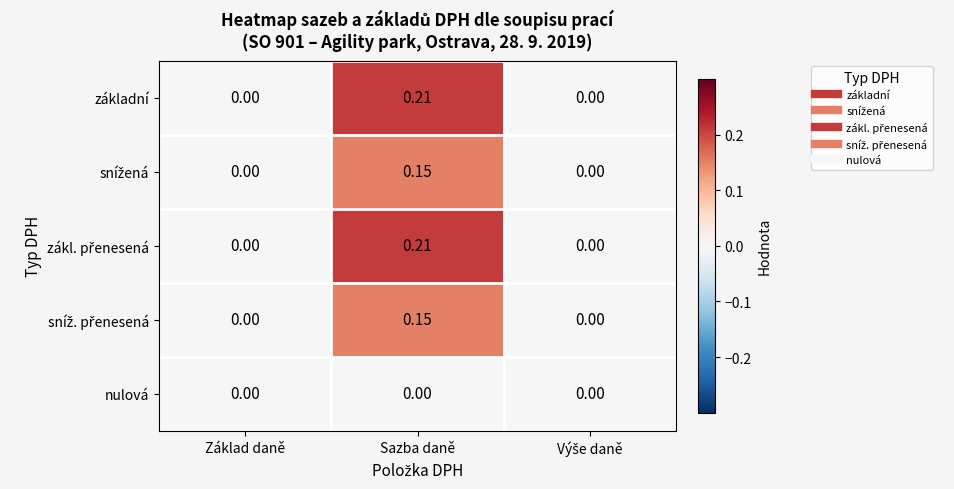

At which category does the chart reach its peak across all series?

Sazba daně